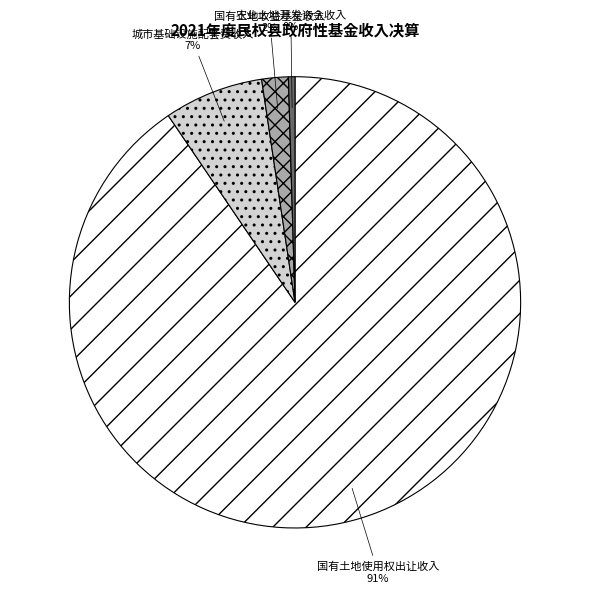

Is the sum of 农业土地开发资金收入 and 国有土地收益基金收入 greater than half?

No